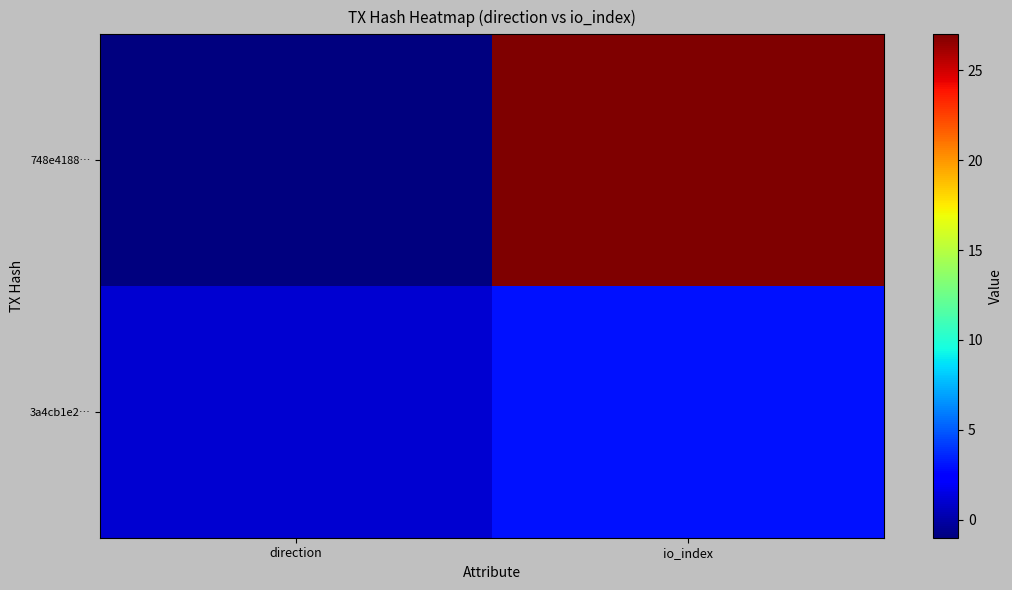

List the series in order of their peak value, highest first.

748e4188…, 3a4cb1e2…